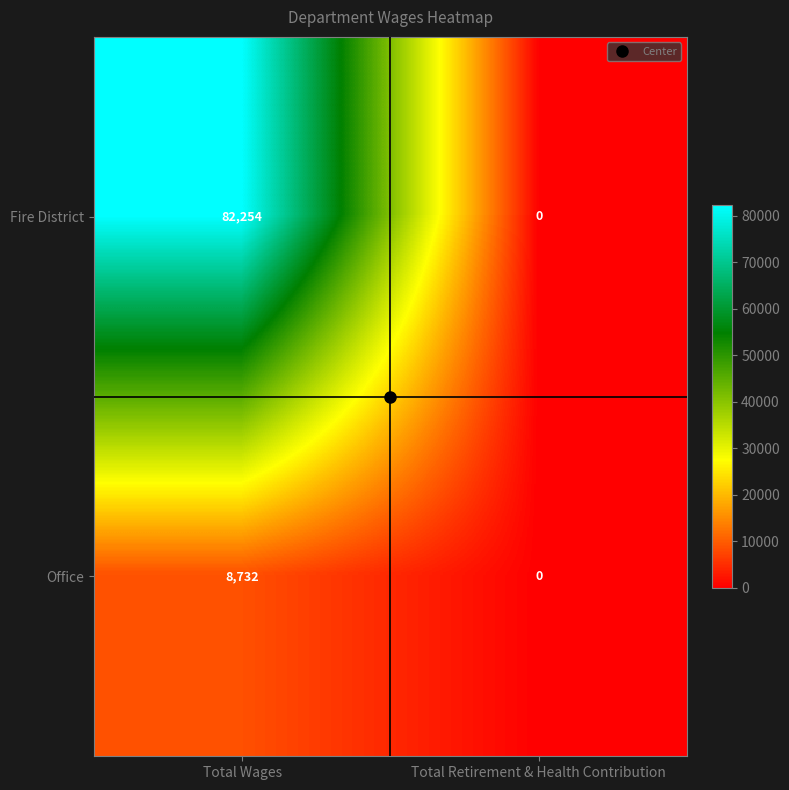

What is the difference between the Office values at Total Wages and Total Retirement & Health Contribution?

8732